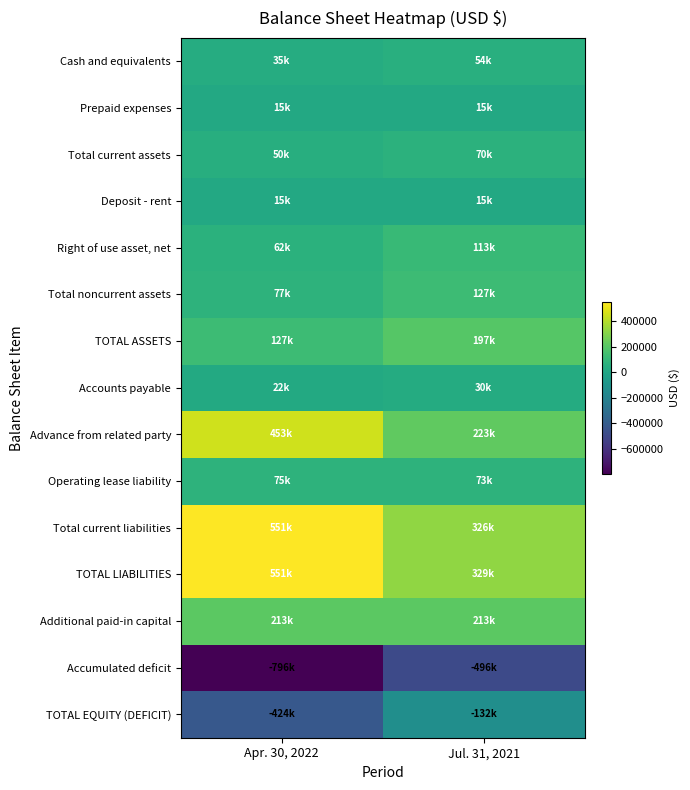

What is the difference between the highest and lowest values at Jul. 31, 2021?

824983